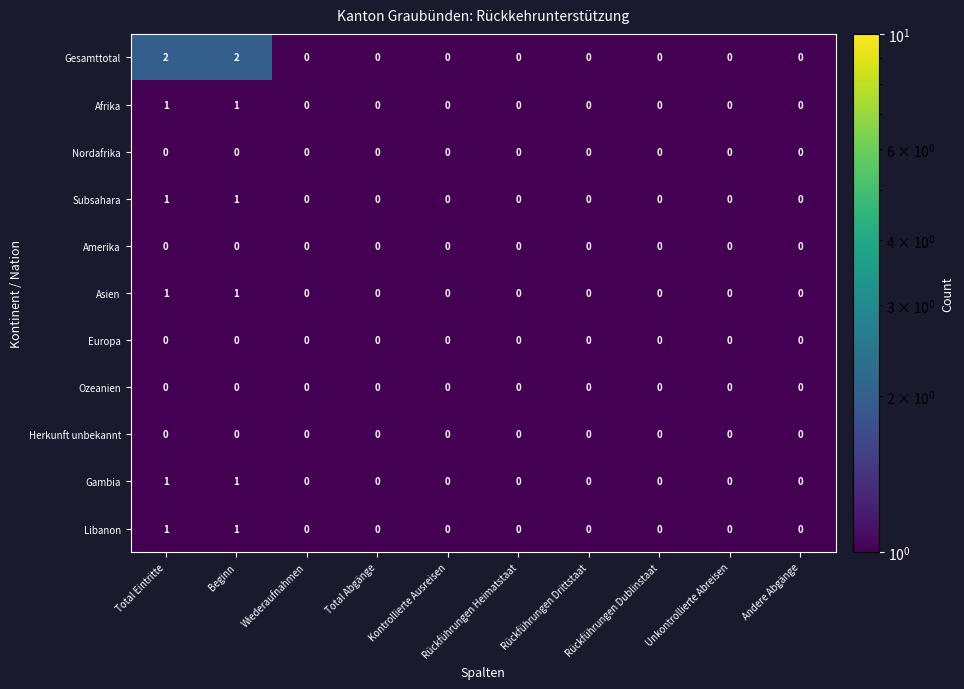

Count the Libanon values in the range 0 to 1.

10